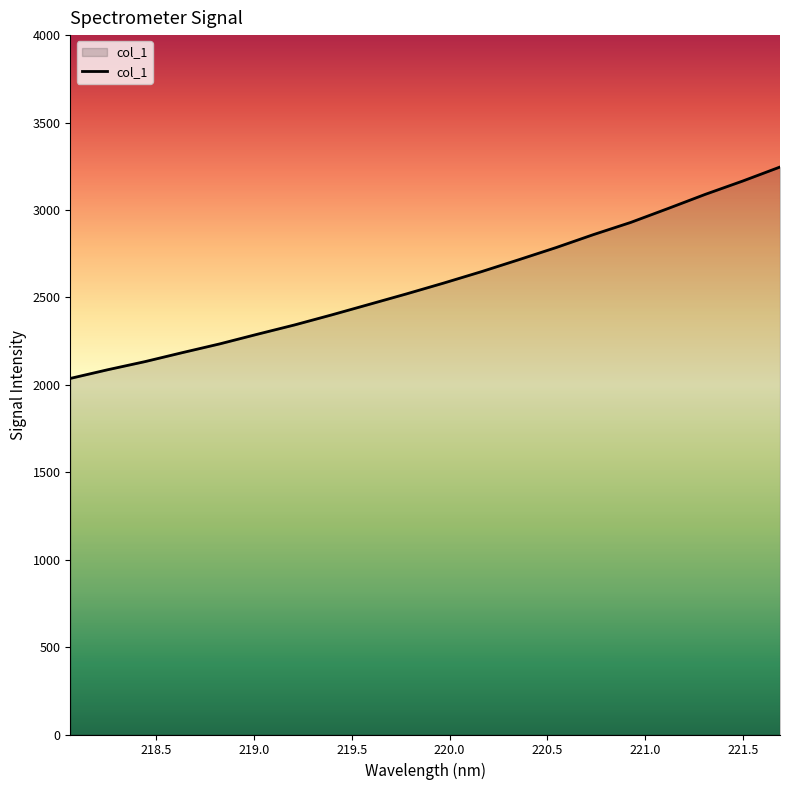

What is the greatest value displayed?

3245.6